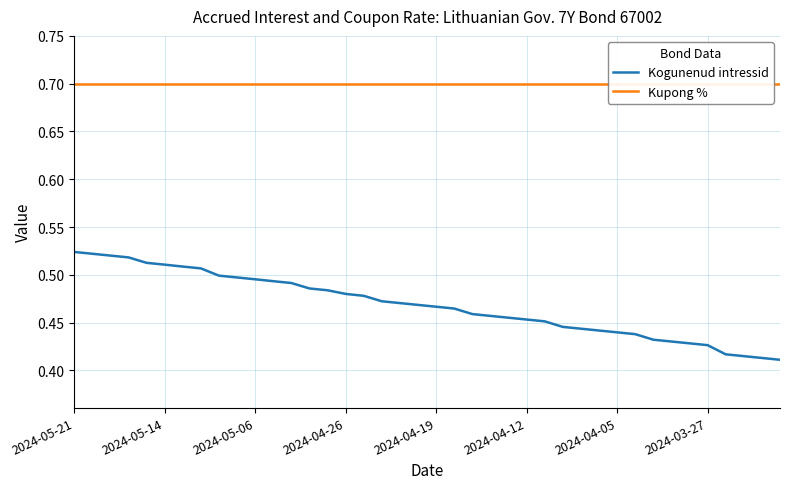

Is it true that Kogunenud intressid equals 0.8 at 2024-05-14?

False